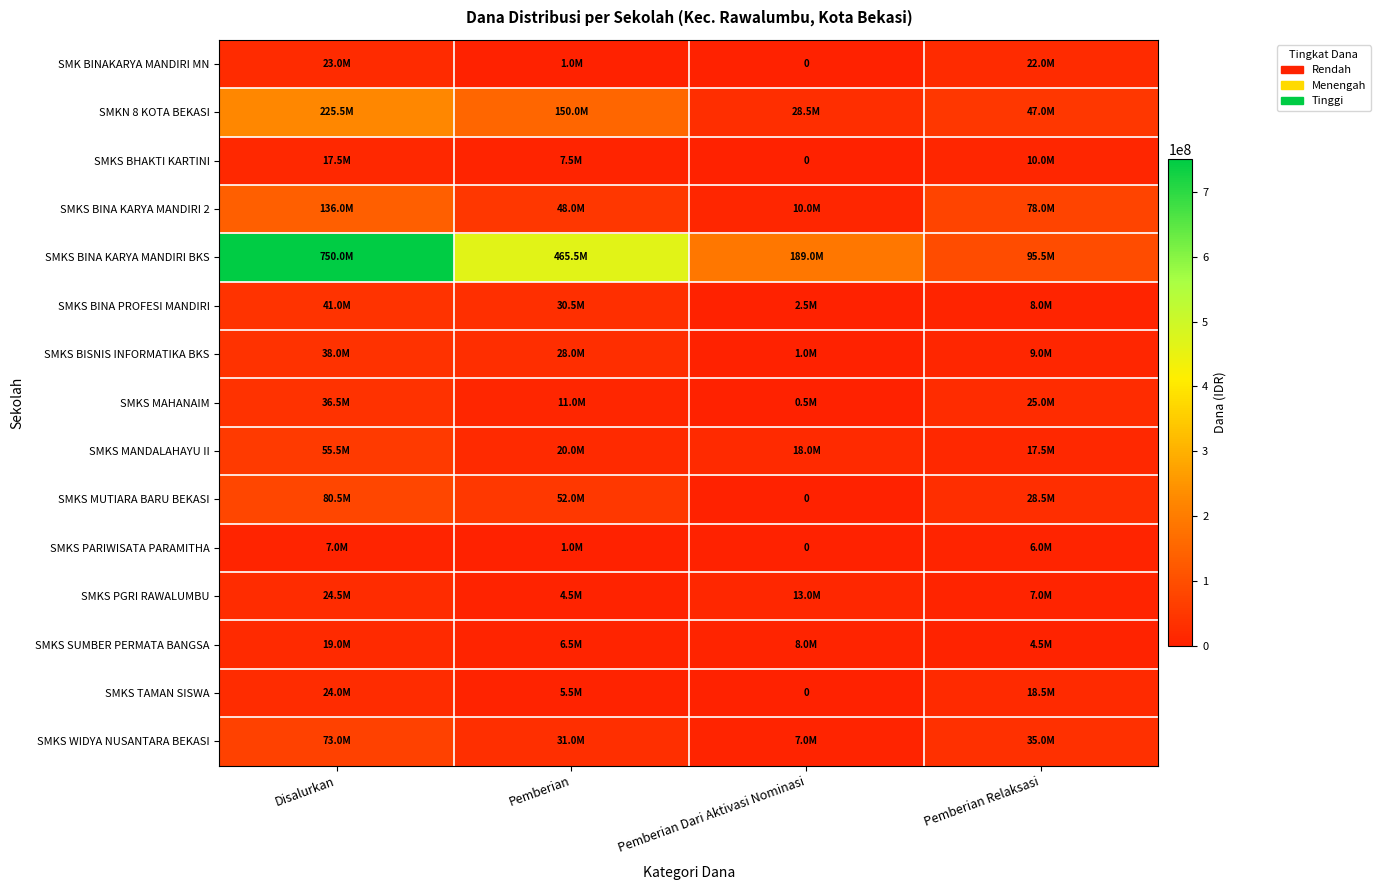

The SMKS BHAKTI KARTINI series shows 10000000 at Pemberian Relaksasi. True or false?

True